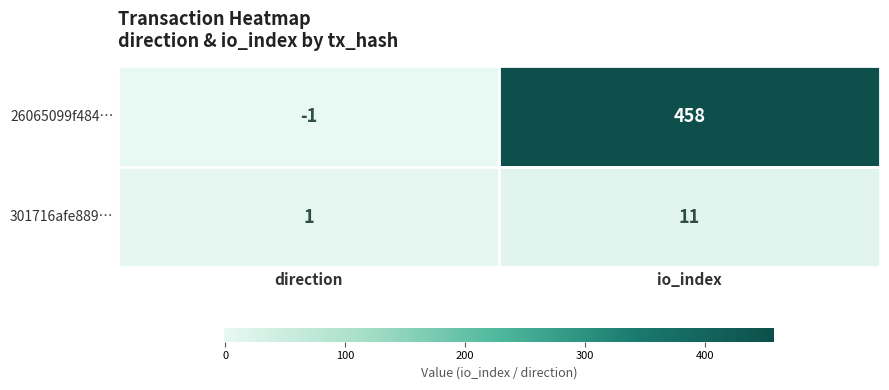

The 301716afe889… series shows 11 at io_index. True or false?

True